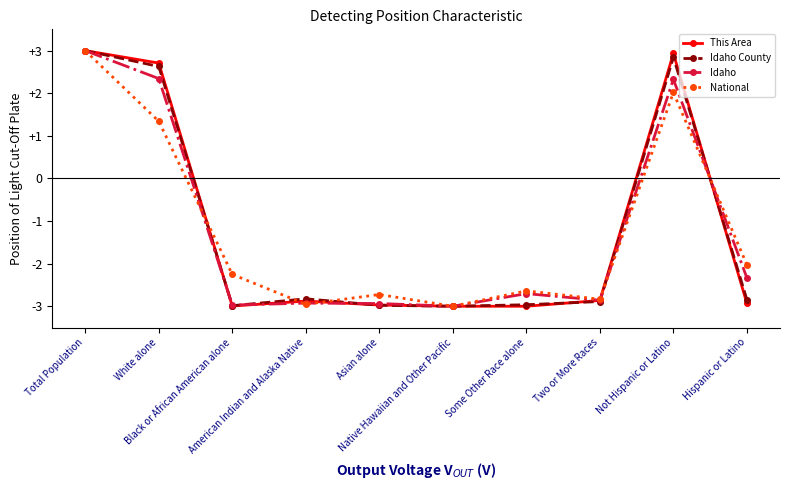

What is the value of the Idaho County point at the 7th from the left?

-3.0